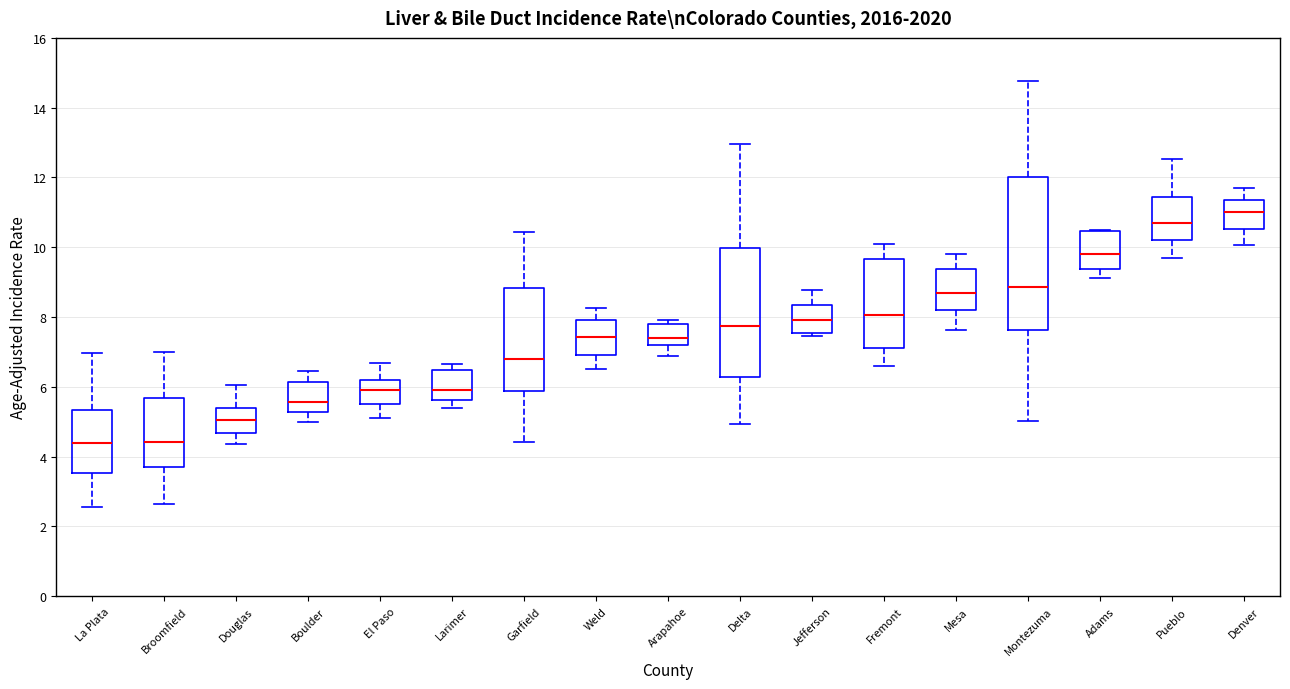

Where does the lower whisker of the box for Garfield end on the y-axis? The values are not printed on the chart, so give them approximately, as read against the axis.

4.4